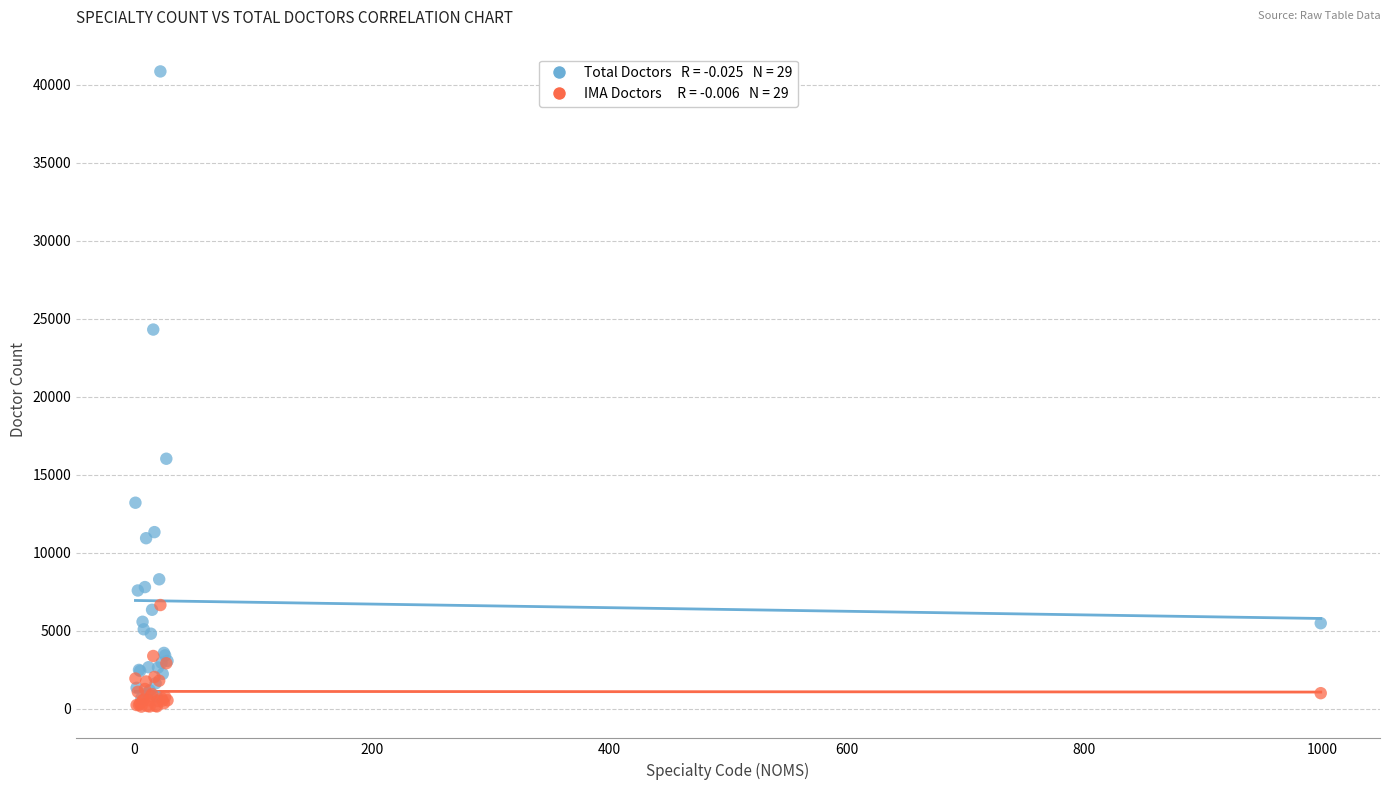

Across all series, what Y value is closest to 20492?

24302